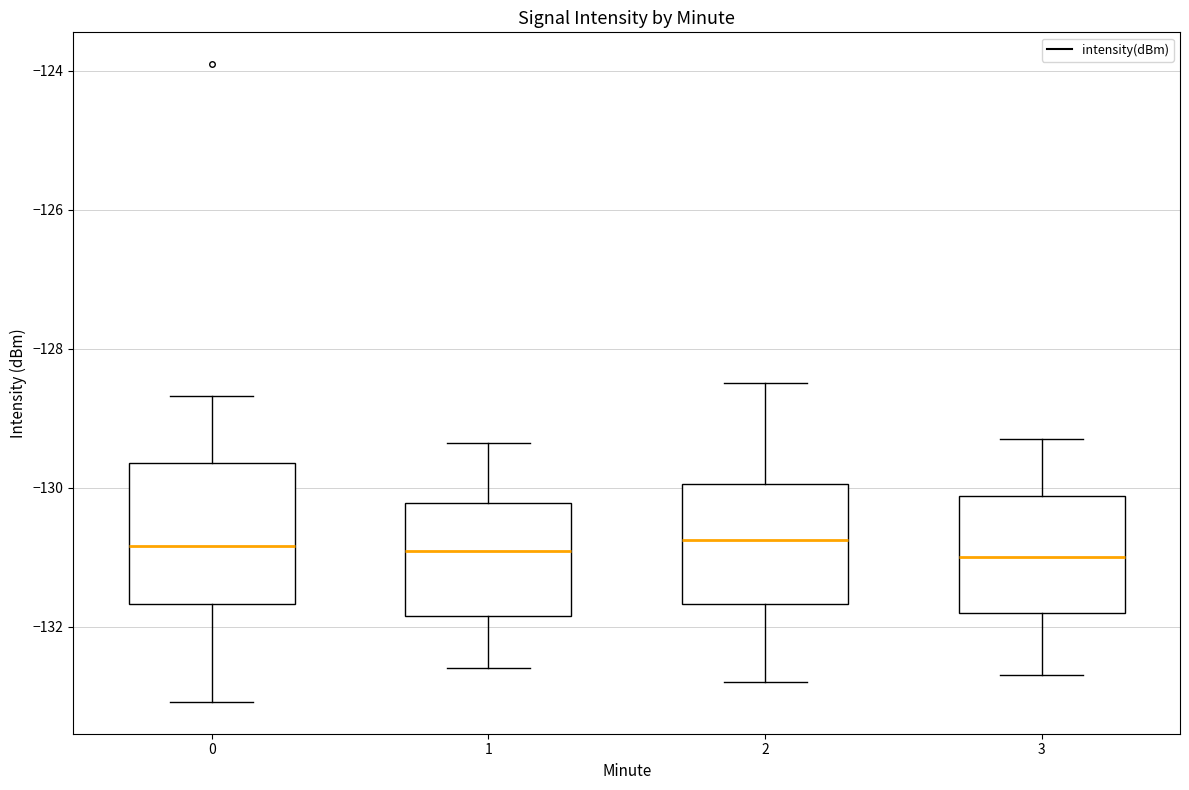

Comparing the boxes themselves (not the whiskers), which one is the tallest?

0